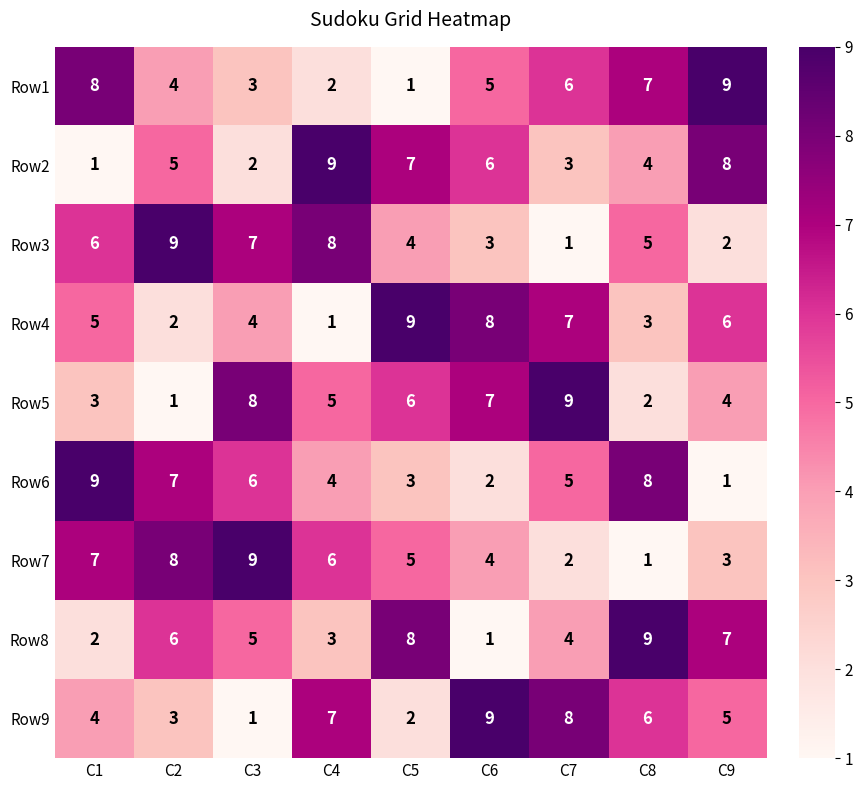

The Row3 series shows 4 at C4. True or false?

False